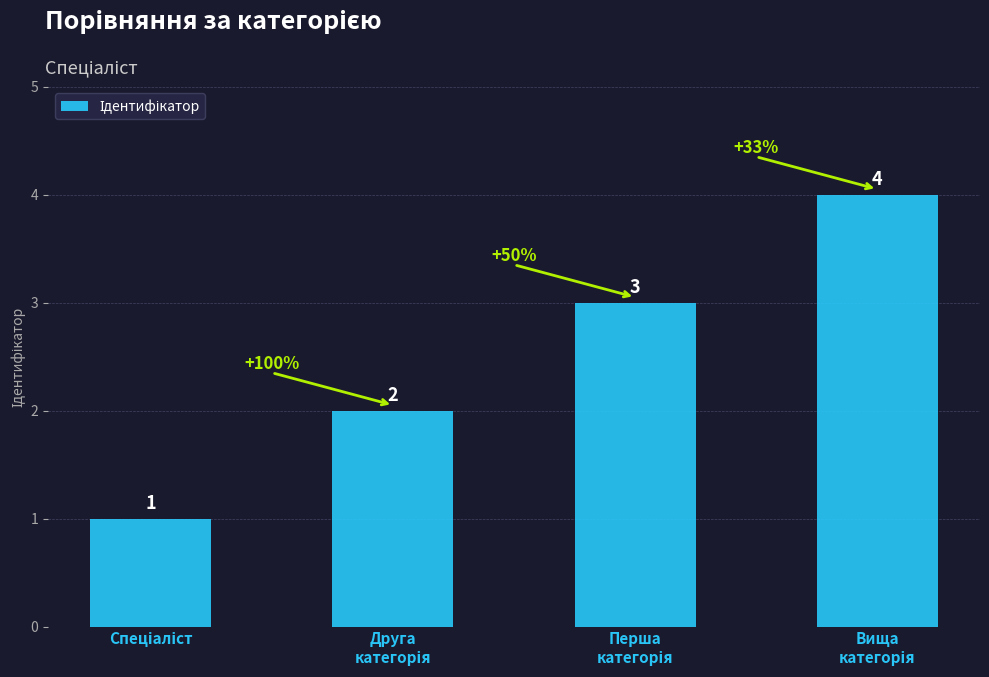

What is the greatest value displayed?

4